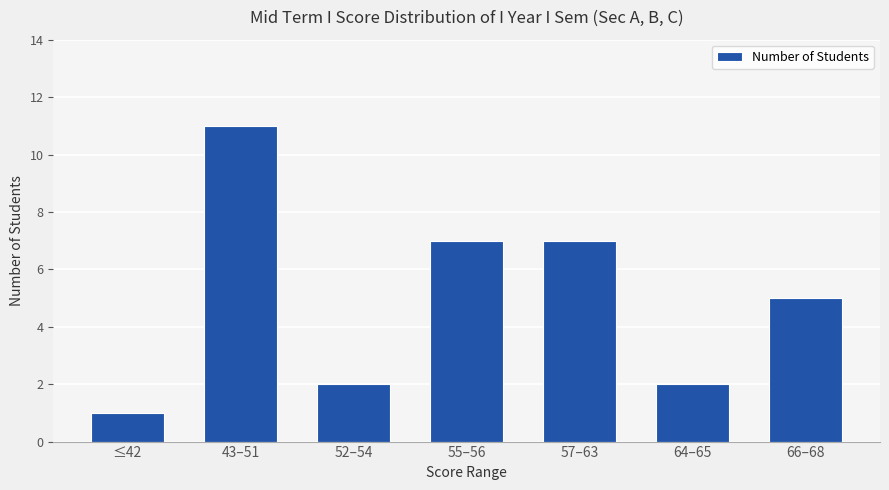

True or false: the data shows 5 at 66–68.

True